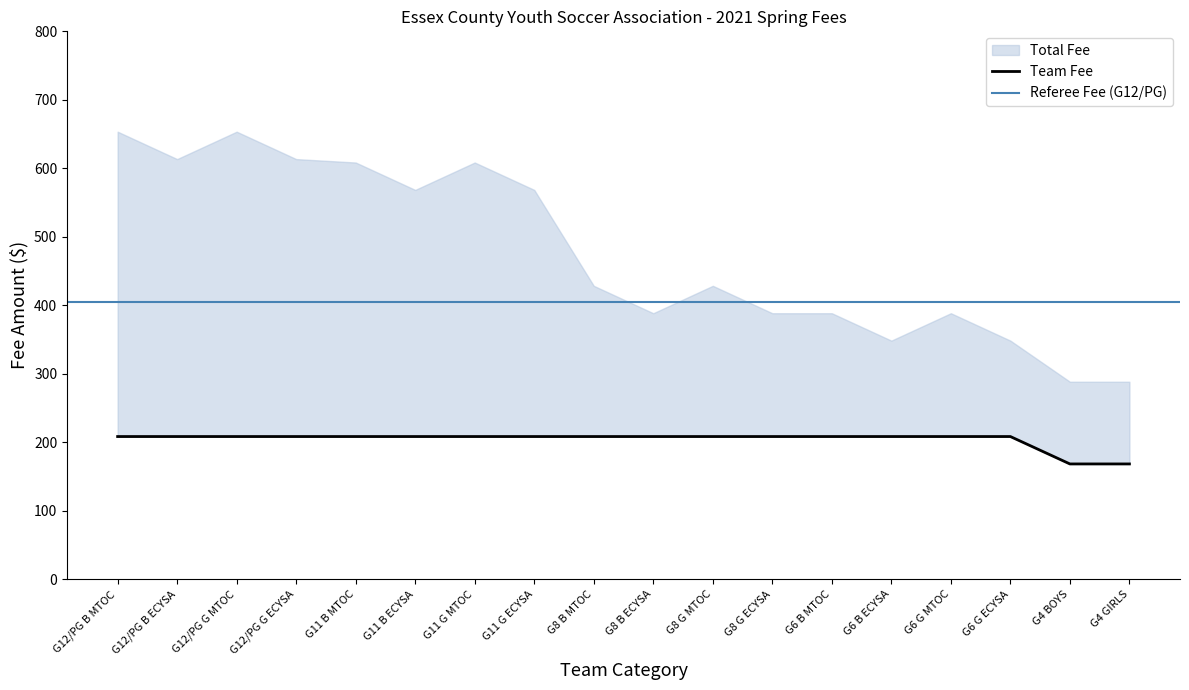

What position from the right is G6 B MTOC?

6